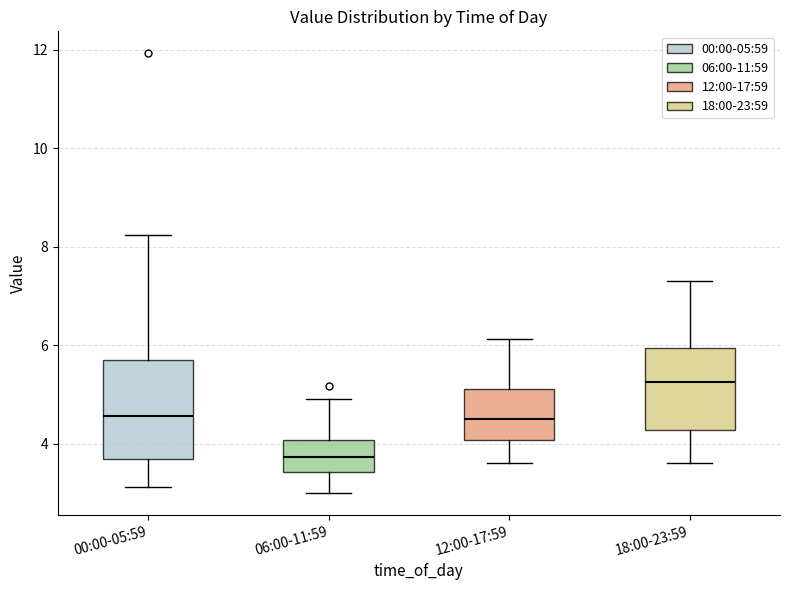

Which box's median line is the lowest?

06:00-11:59